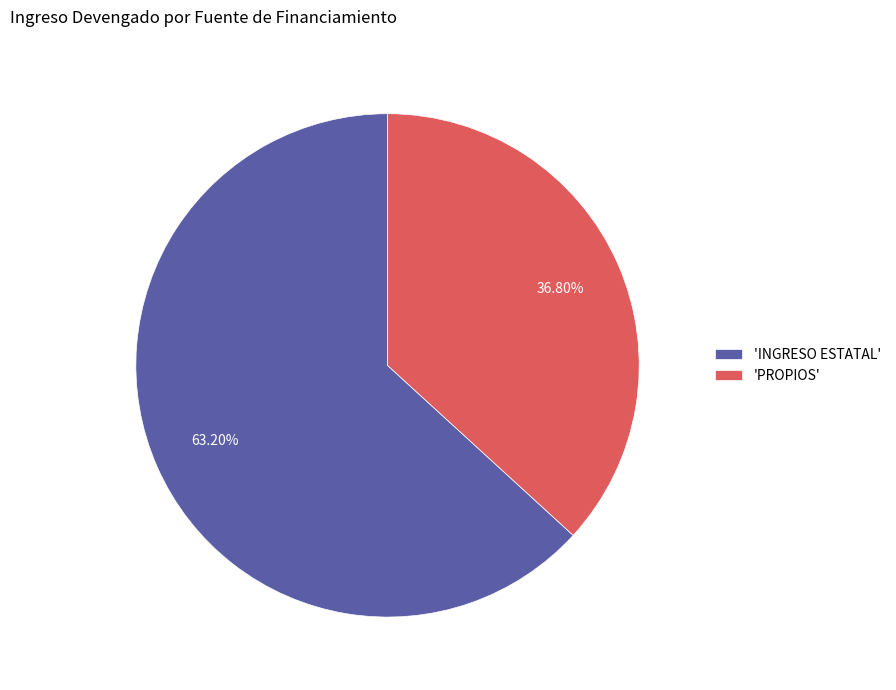

To the nearest percent, what is the average slice percentage?

50%